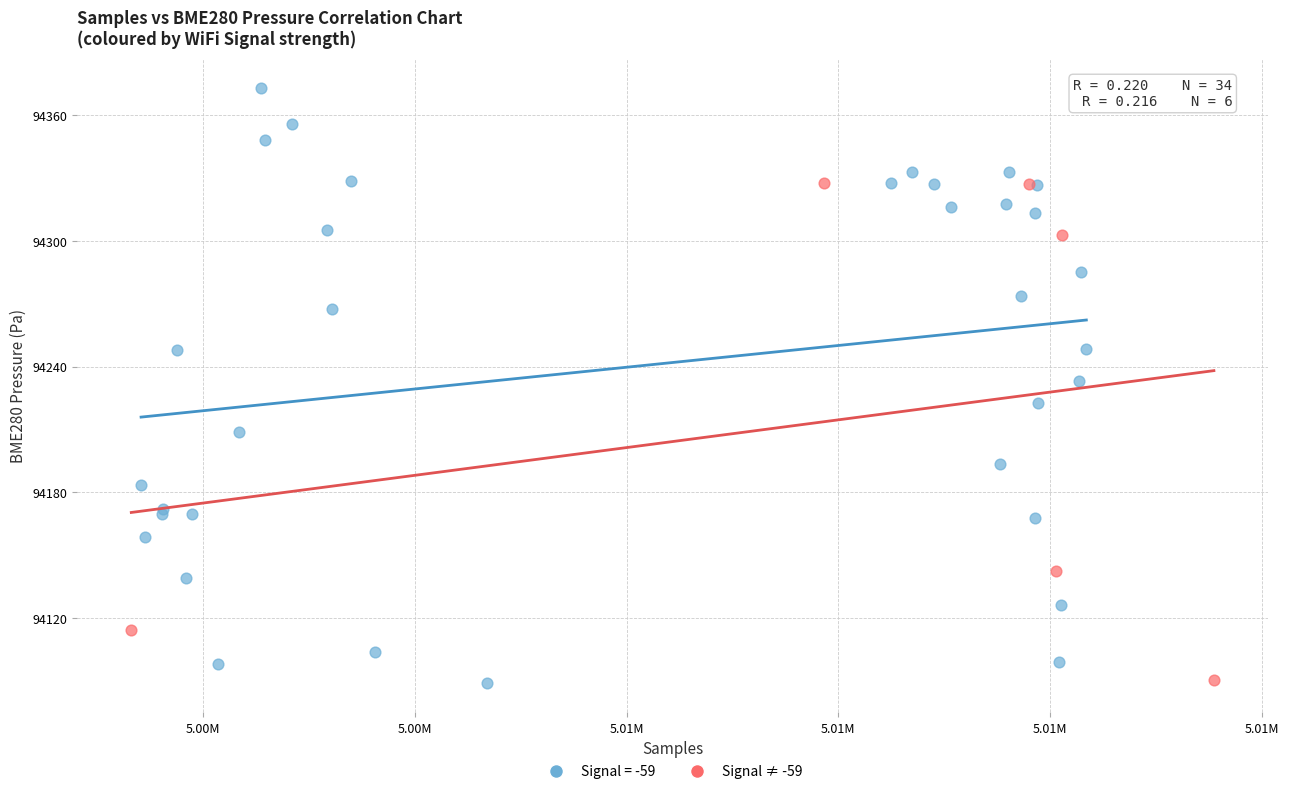

Which series has the widest spread of Y values?

Signal = -59